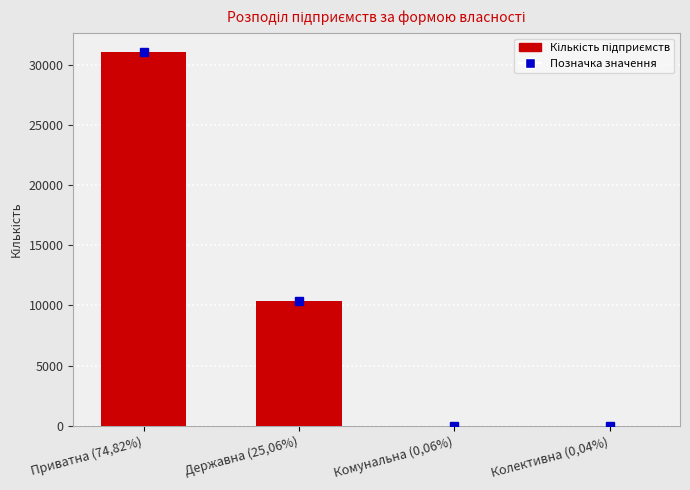

Which has a higher value, Державна (25,06%) or Приватна (74,82%)?

Приватна (74,82%)